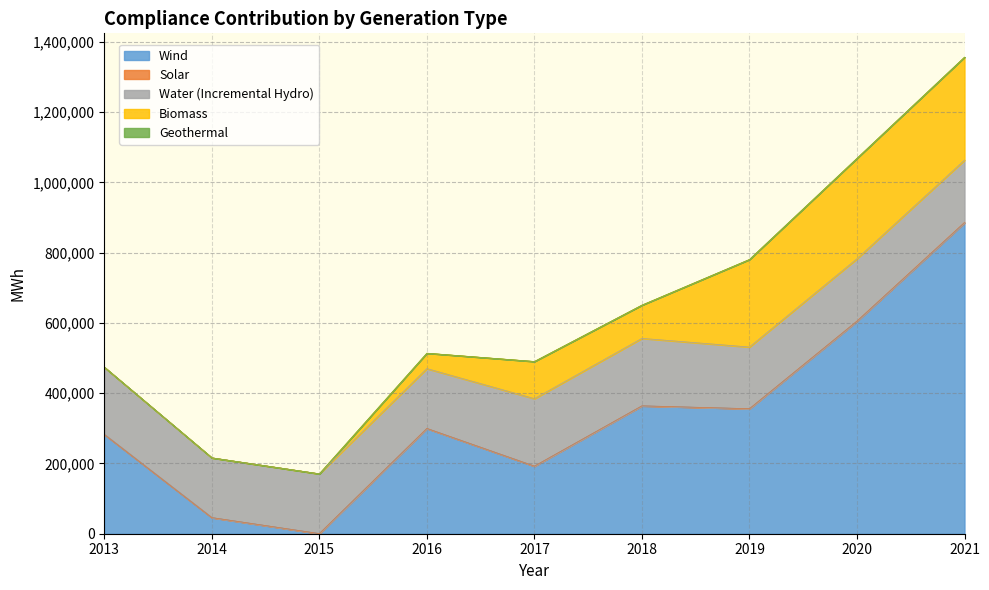

Which series changed the most between 2017 and 2020?

Wind